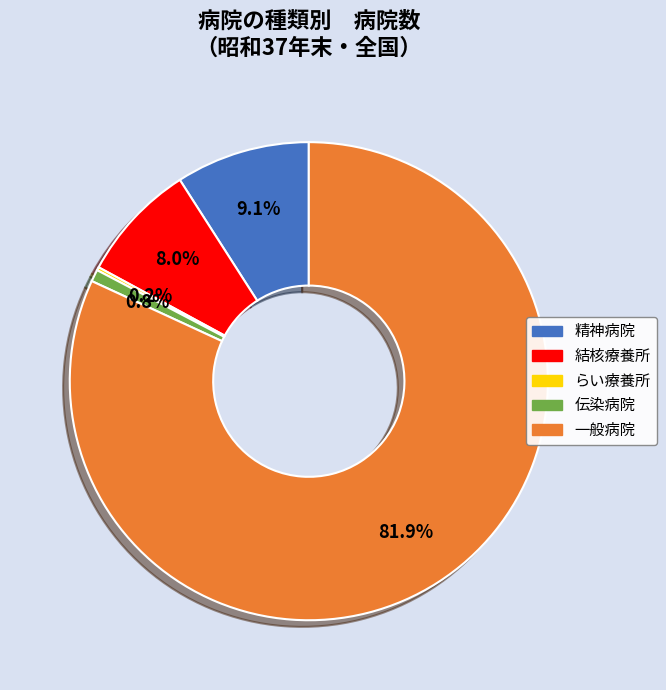

To the nearest percent, what is the difference between the largest and smallest slice percentages?

82%